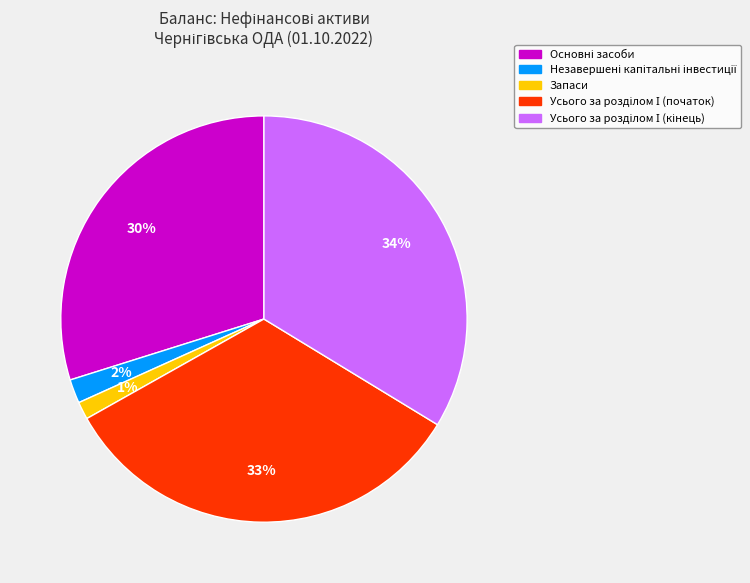

What is the smallest slice in the pie chart?

Запаси